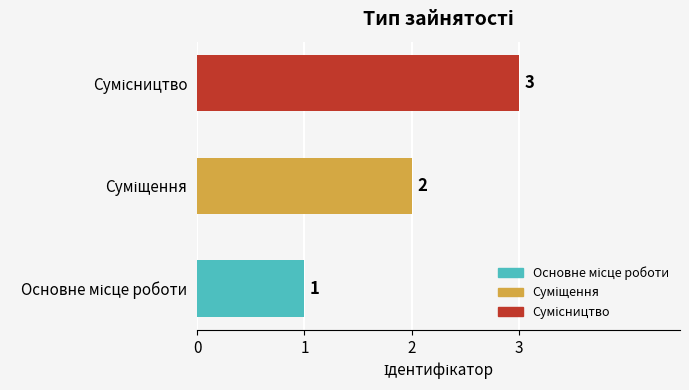

Count the values in the range 1 to 3.

3